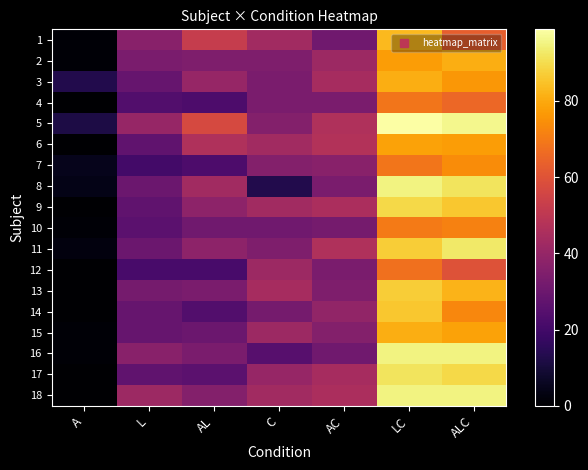

What is the total value across all series at AL?

629.4